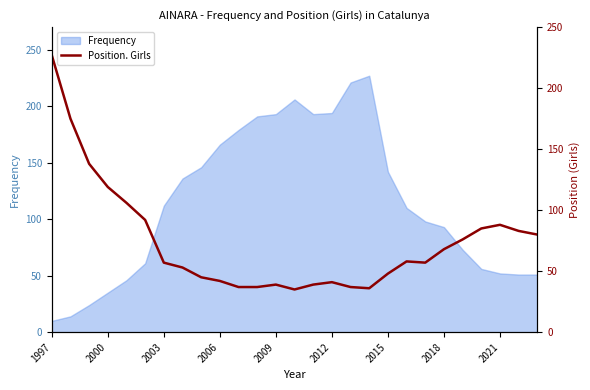

What is the minimum value for Frequency?

10